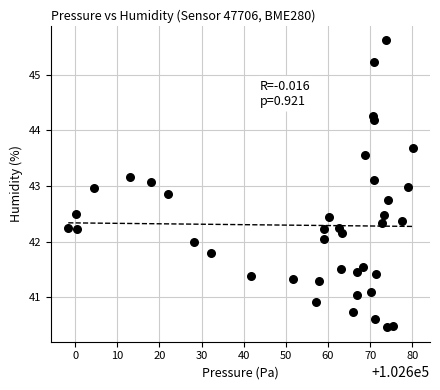

What is the range of Y values (max minus min)?

5.2